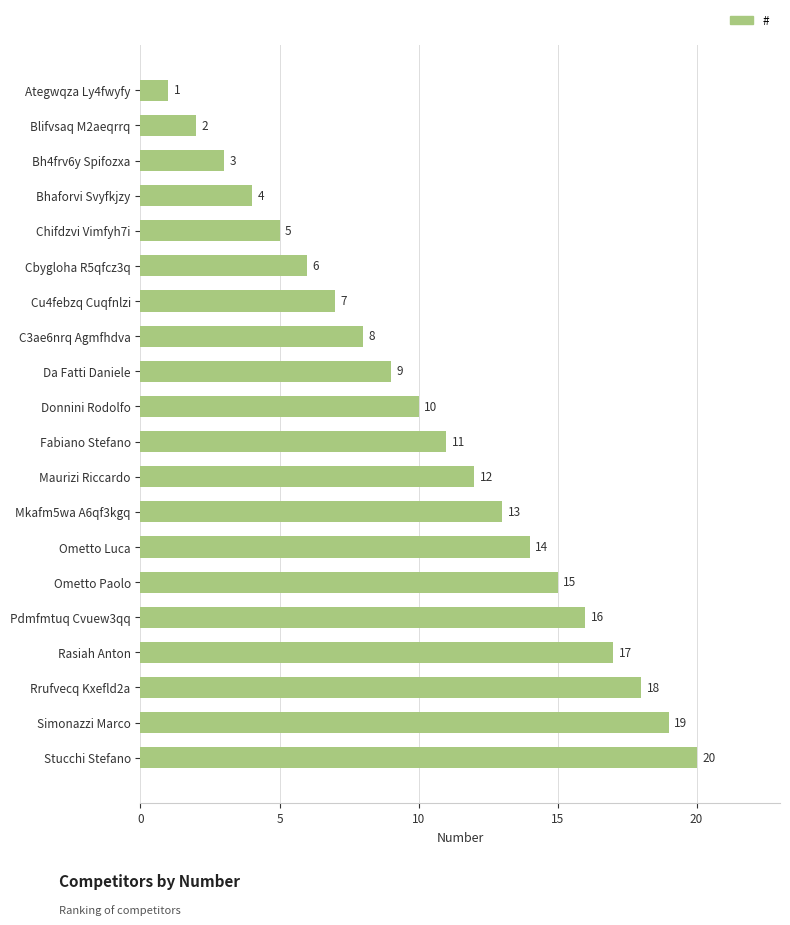

What value does the data have at Chifdzvi Vimfyh7i, to the nearest 5?

5